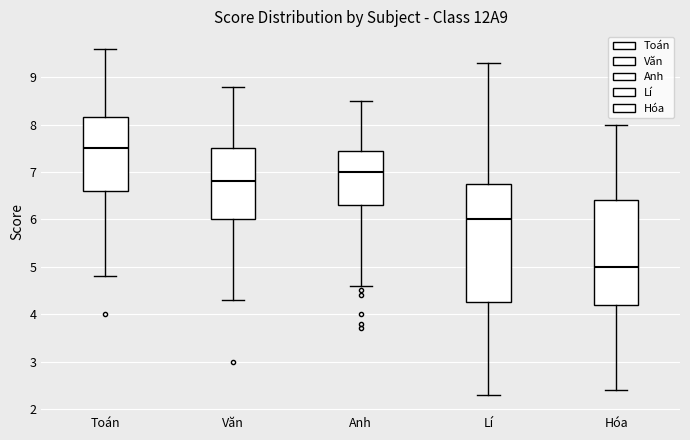

Reading left to right, transcribe this box plot: for each box, give where its median line is, the range the box spans, and where its two whiskers end, as read against the y-axis. The values are not printed on the chart, so give them approximately, as read against the axis.

Toán: median 7.5, box 6.6 to 8.2, whiskers 4.8 to 9.6
Văn: median 6.8, box 6.0 to 7.5, whiskers 4.3 to 8.8
Anh: median 7.0, box 6.3 to 7.5, whiskers 4.6 to 8.5
Lí: median 6.0, box 4.3 to 6.8, whiskers 2.3 to 9.3
Hóa: median 5.0, box 4.2 to 6.4, whiskers 2.4 to 8.0